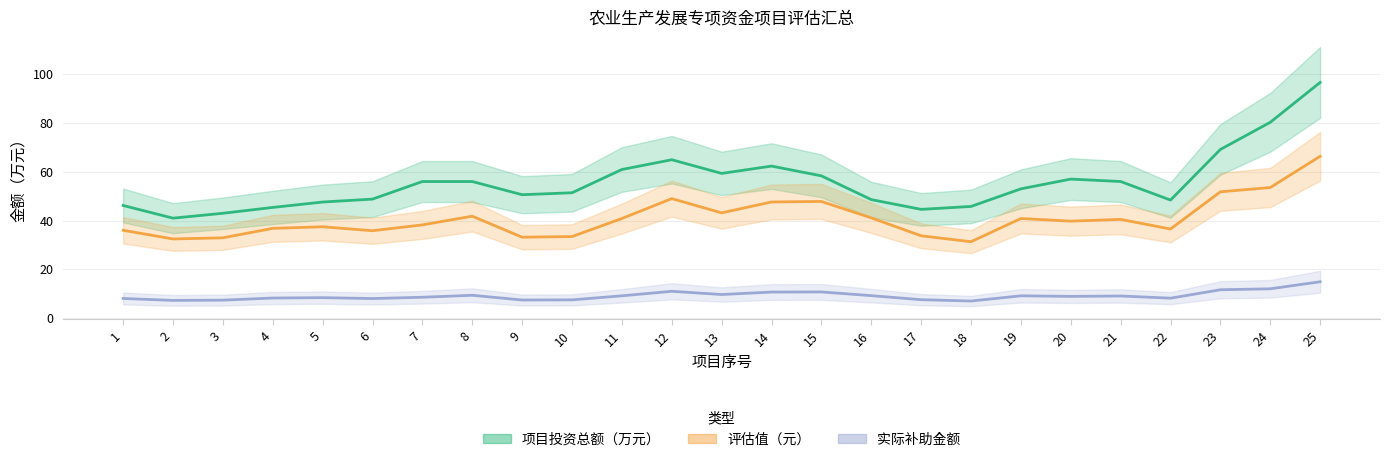

How many interior local valleys does the 评估值（元） series have?

7